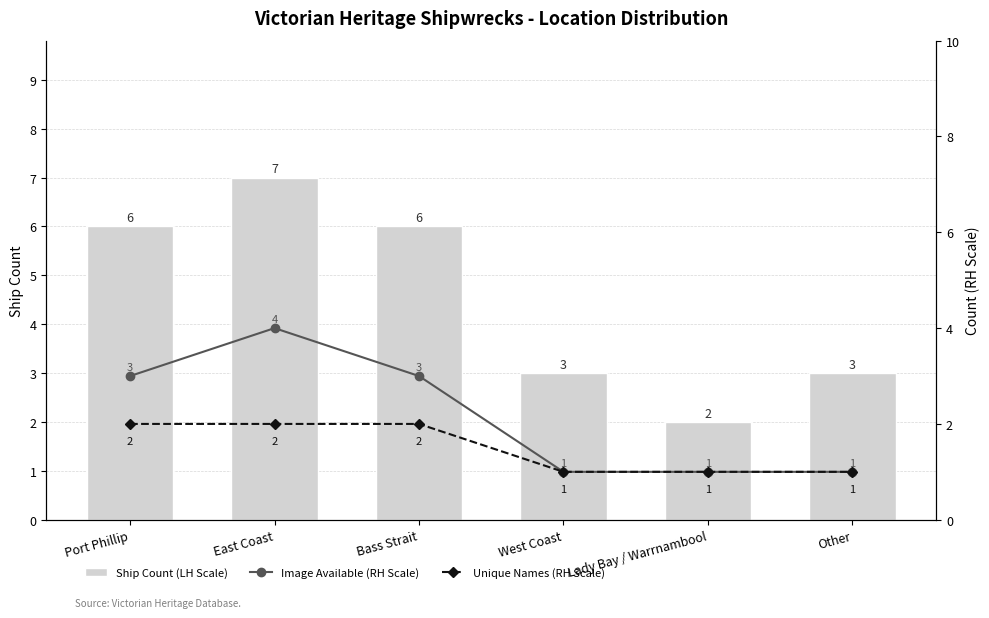

At Bass Strait, list the series in order from largest to smallest.

Ship Count (LH Scale), Image Available (RH Scale), Unique Names (RH Scale)